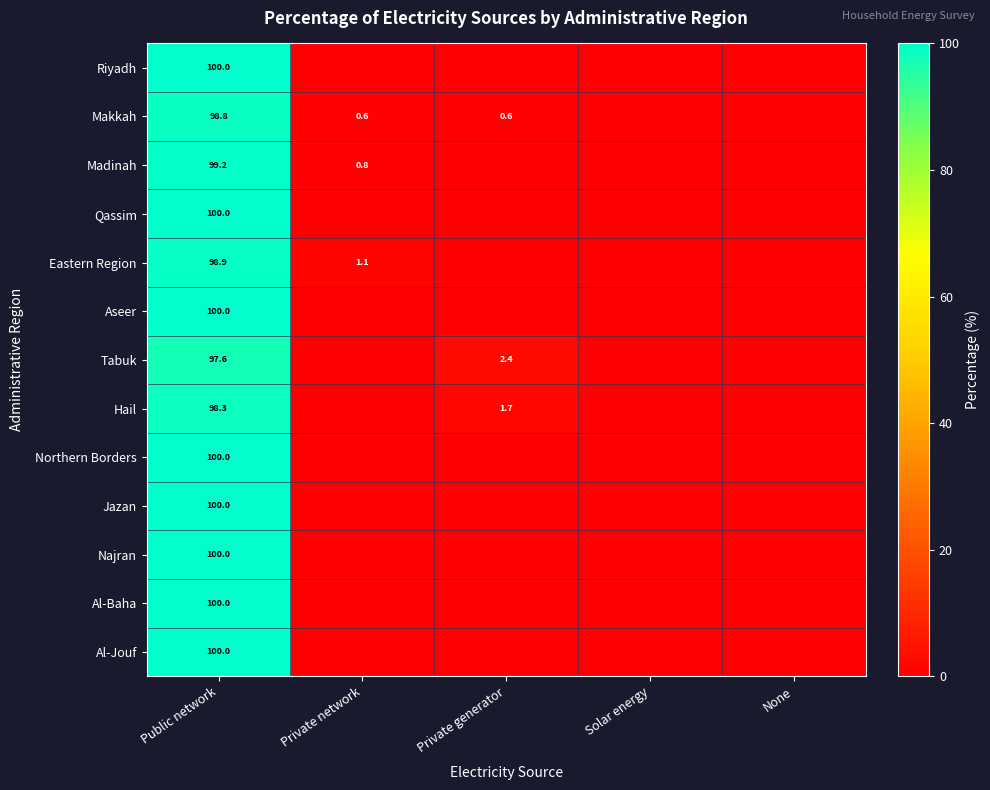

True or false: Riyadh has a value of 69.0 at Public network.

False